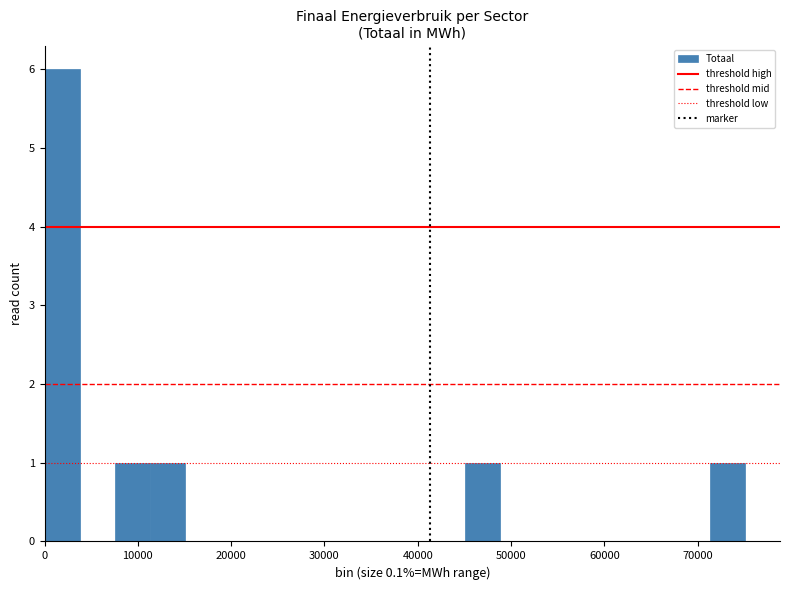

Around what value on the x-axis is the tallest bar? Give the approximate position of its centre, as read against the axis.

2000